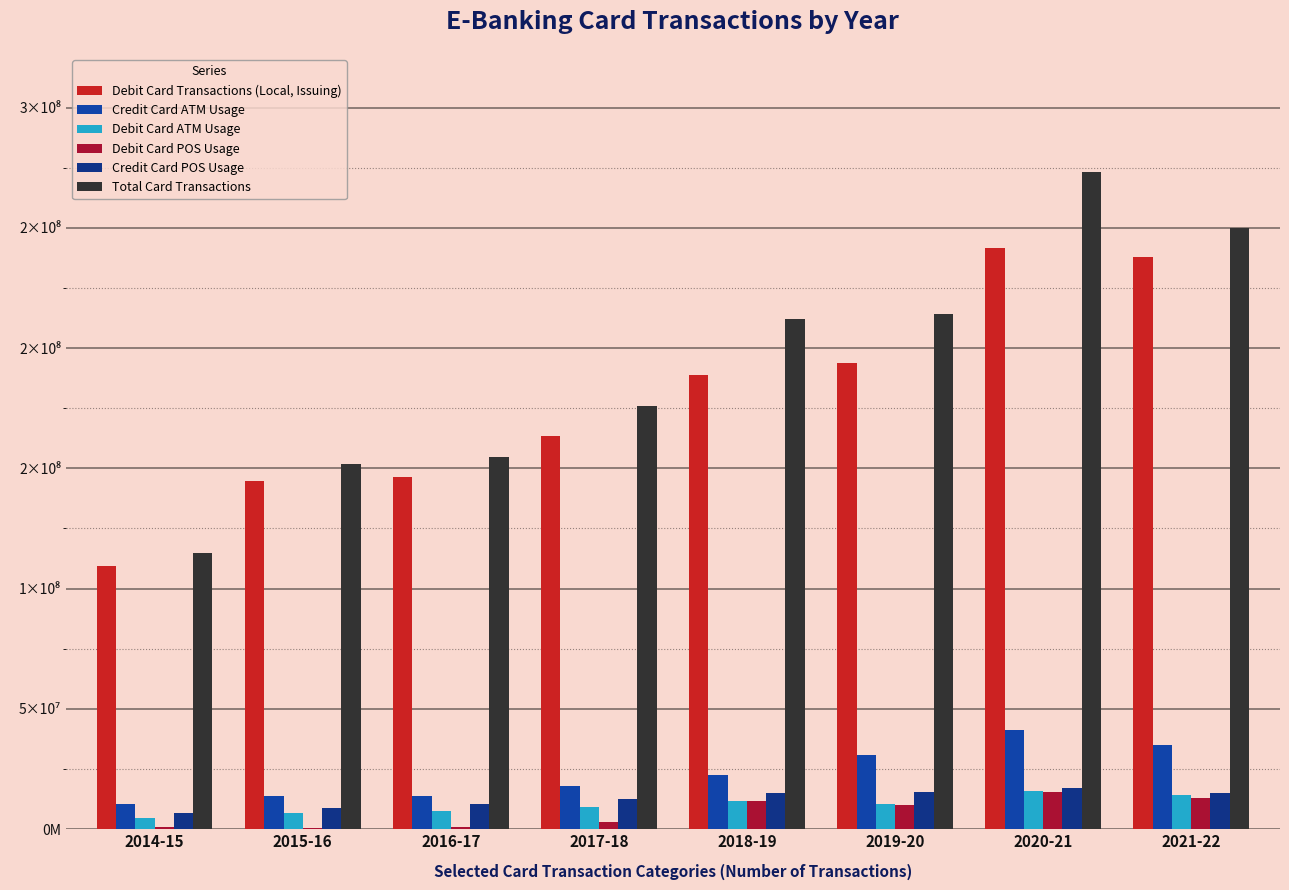

Reading left to right, transcribe all the data shown in this chart.

Debit Card Transactions (Local, Issuing): 2014-15=109437869	2015-16=144624702	2016-17=146235630	2017-18=163642668	2018-19=188970118	2019-20=193762532	2020-21=241633196	2021-22=238000000
Credit Card ATM Usage: 2014-15=10239509	2015-16=13548271	2016-17=13740301	2017-18=17876492	2018-19=22445956	2019-20=30689355	2020-21=41078150	2021-22=35000000
Debit Card ATM Usage: 2014-15=4471176	2015-16=6600050	2016-17=7537435	2017-18=9043546	2018-19=11477894	2019-20=10367099	2020-21=15692084	2021-22=14000000
Debit Card POS Usage: 2014-15=689996	2015-16=586851	2016-17=861696	2017-18=3002978	2018-19=11499453	2019-20=9820620	2020-21=15493699	2021-22=13000000
Credit Card POS Usage: 2014-15=6761512	2015-16=8541661	2016-17=10419658	2017-18=12465119	2018-19=15028508	2019-20=15306481	2020-21=16955039	2021-22=15000000
Total Card Transactions: 2014-15=114714793	2015-16=151894932	2016-17=154726802	2017-18=175798594	2018-19=212091799	2019-20=214174106	2020-21=273151051	2021-22=250000000